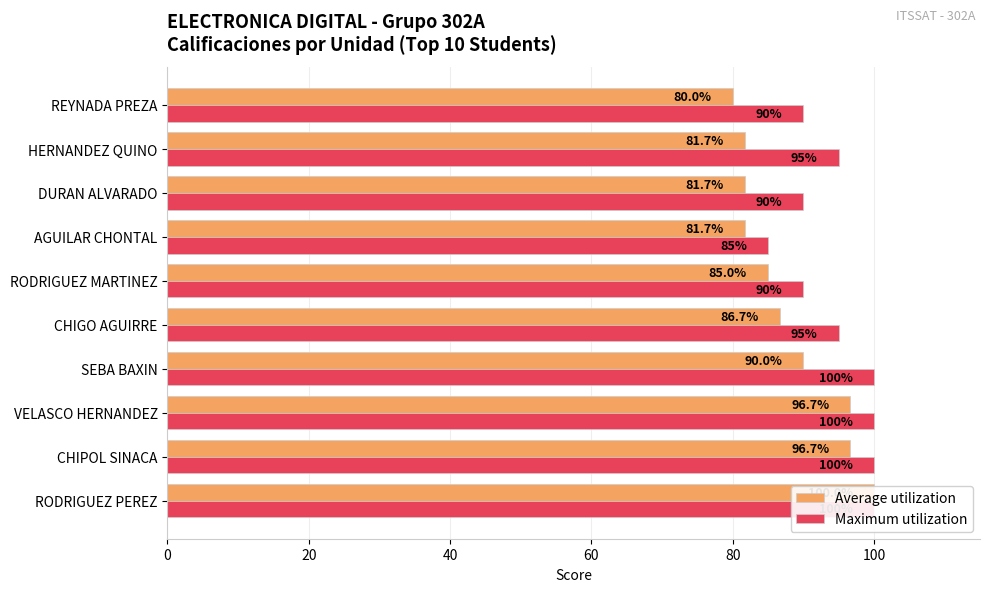

Which has a higher value, 120 or 8?

120